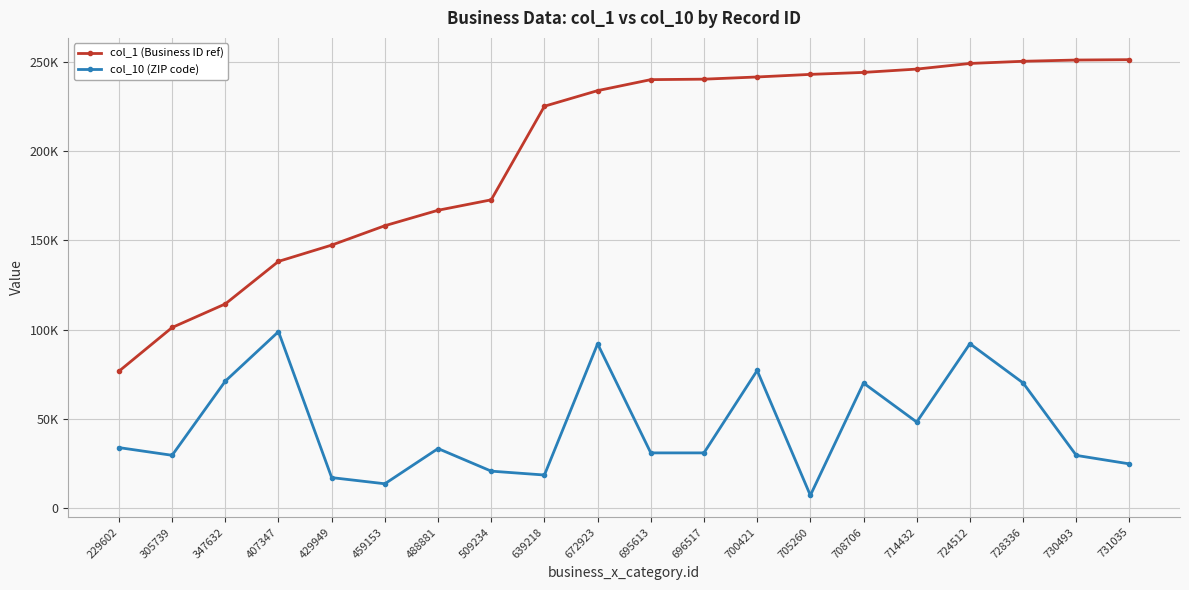

What are all the series names shown in the legend?

col_1 (Business ID ref), col_10 (ZIP code)